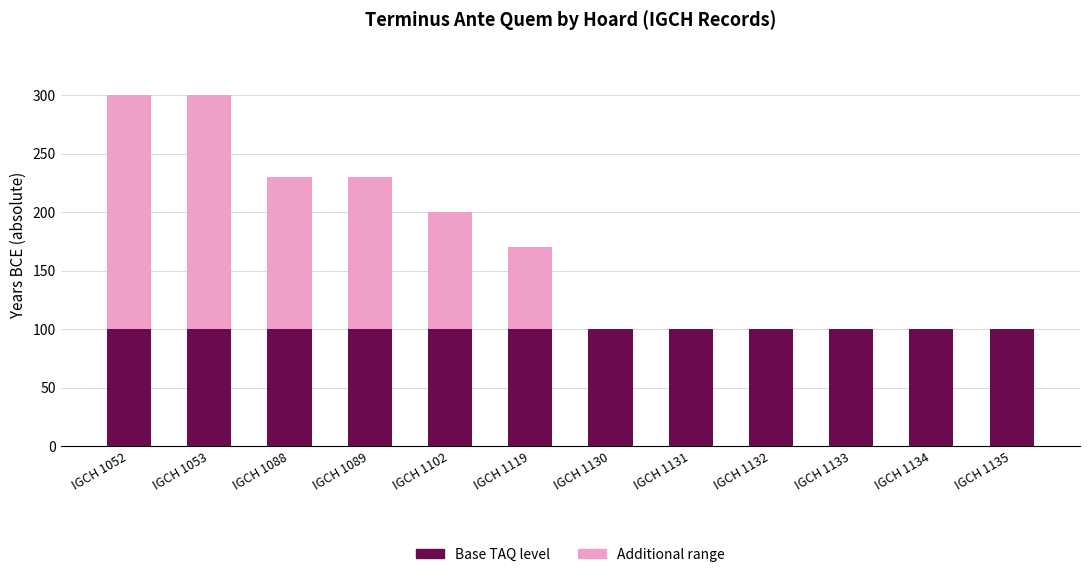

What is the highest value of the Base TAQ level series?

100